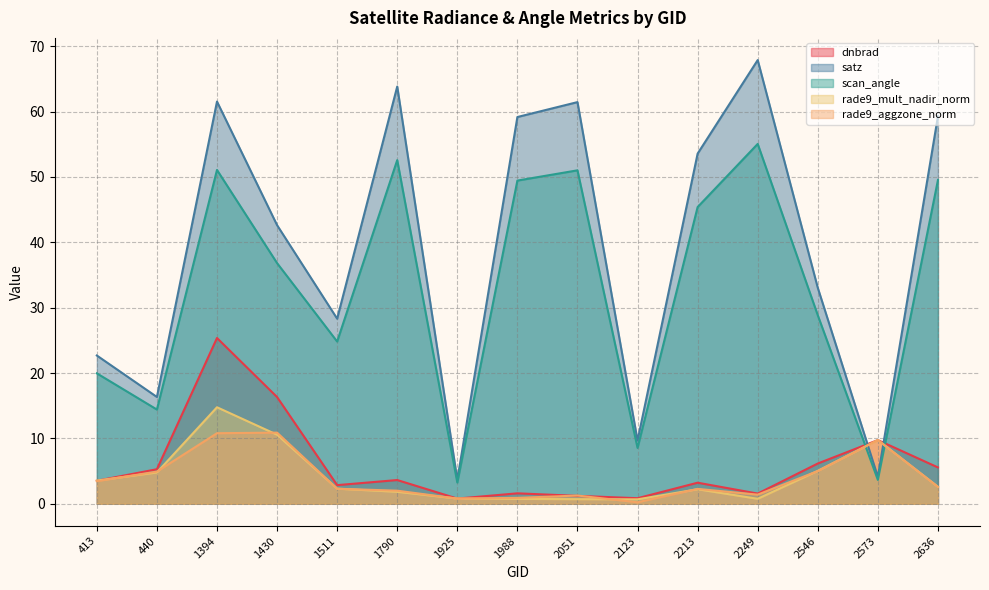

What are all the series names shown in the legend?

dnbrad, satz, scan_angle, rade9_mult_nadir_norm, rade9_aggzone_norm